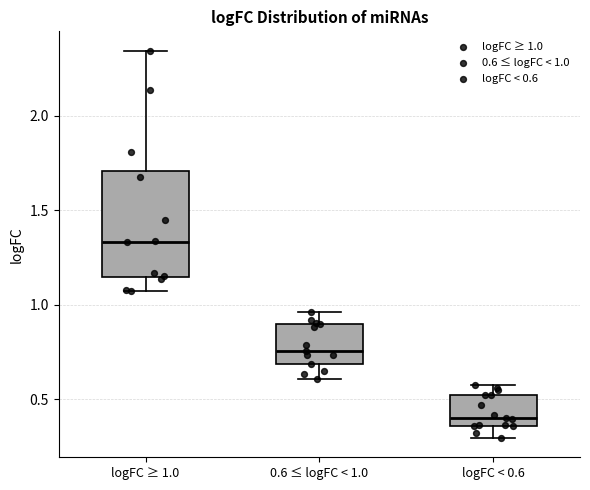

Reading left to right, read every box against the y-axis: the position of its median line, the range the box covers, and the ends of its whiskers. The values are not printed on the chart, so give them approximately, as read against the axis.

logFC ≥ 1.0: median 1.35, box 1.15 to 1.70, whiskers 1.05 to 2.35
0.6 ≤ logFC < 1.0: median 0.75, box 0.70 to 0.90, whiskers 0.60 to 0.95
logFC < 0.6: median 0.40, box 0.35 to 0.50, whiskers 0.30 to 0.60